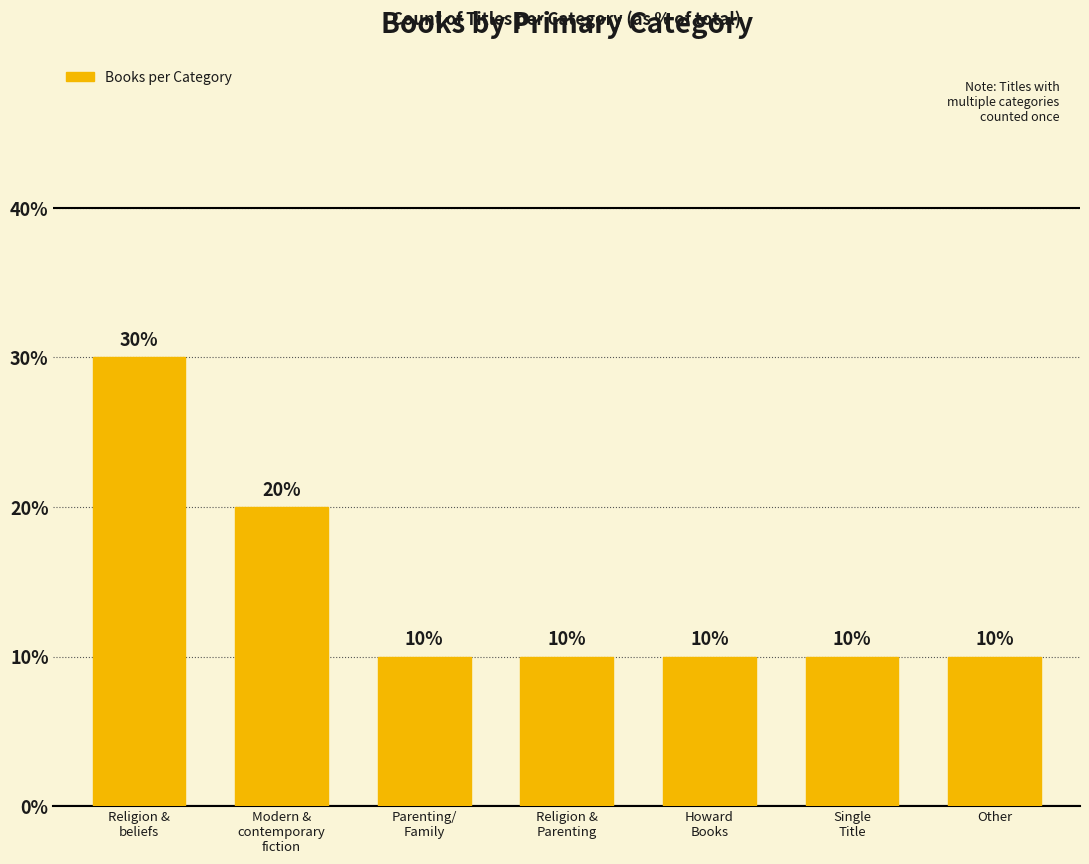

What is the sum of all values?

100